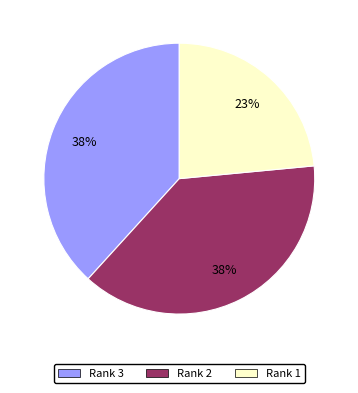

Combined, do Rank 3 and Rank 1 account for over 50%?

Yes